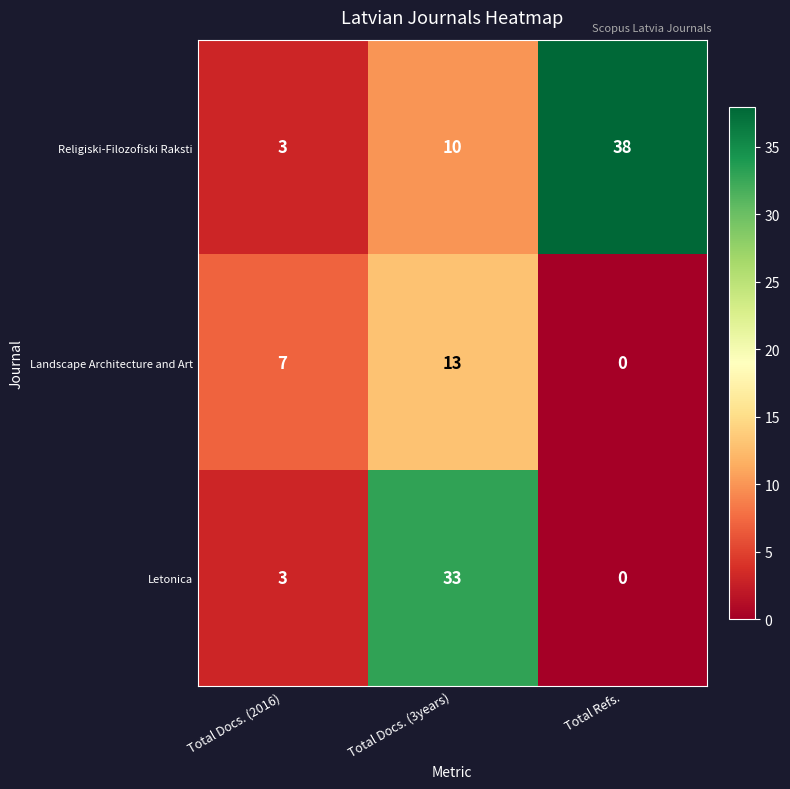

Which series has the largest total across all categories?

Religiski-Filozofiski Raksti